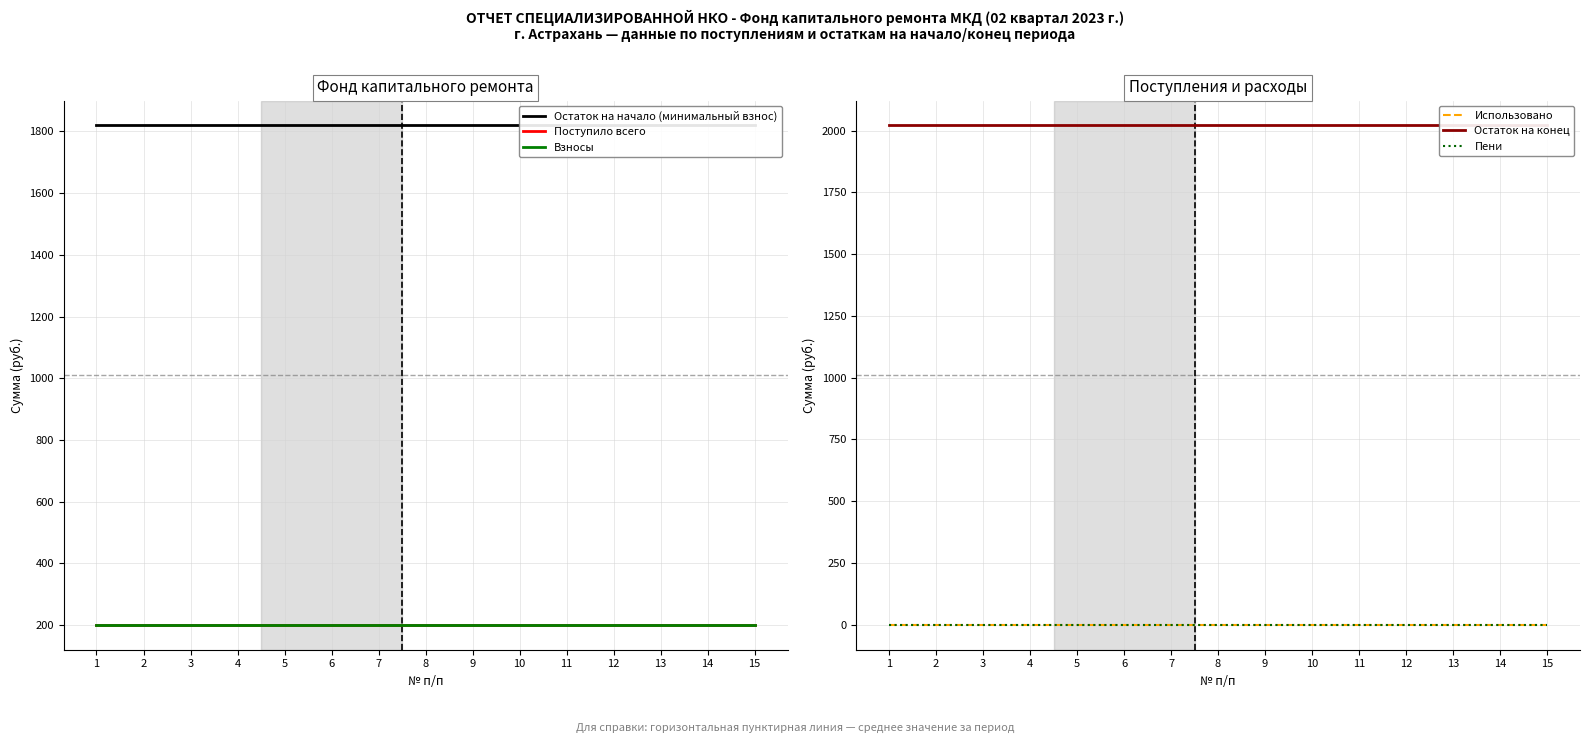

What are all the series names shown in the legend?

Остаток на начало (минимальный взнос), Поступило всего, Взносы, Использовано, Остаток на конец, Пени